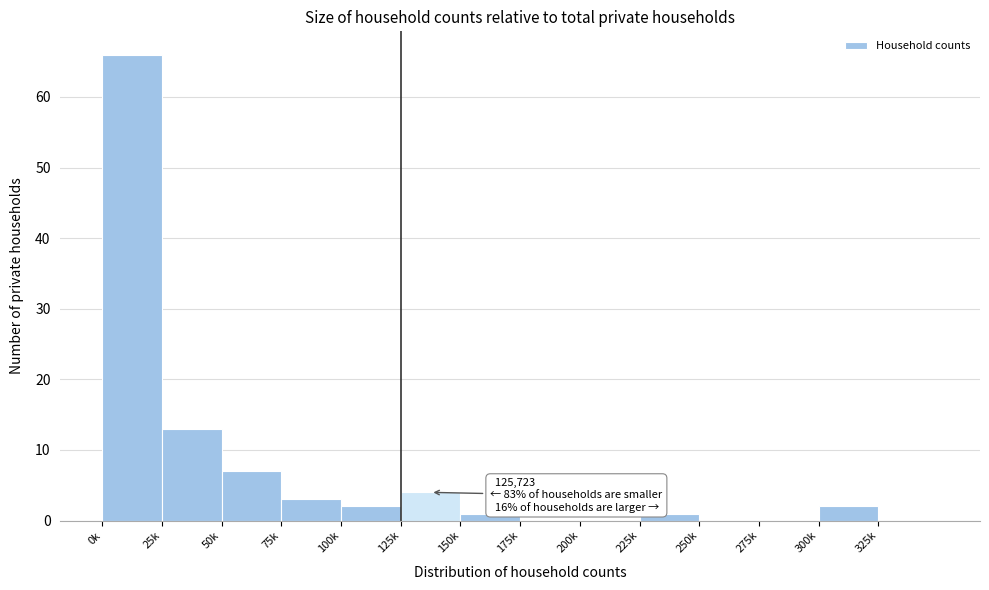

Reading left to right, transcribe all the data shown in this chart.

0k=66	25k=13	50k=7	75k=3	100k=2	125k=4	150k=1	175k=0	200k=0	225k=1	250k=0	275k=0	300k=2	325k=0